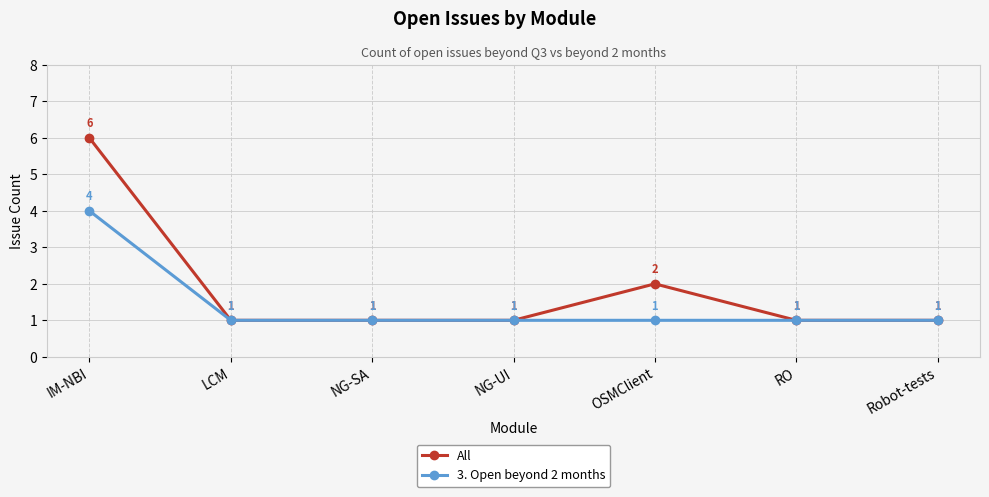

List the series in order of their peak value, highest first.

All, 3. Open beyond 2 months